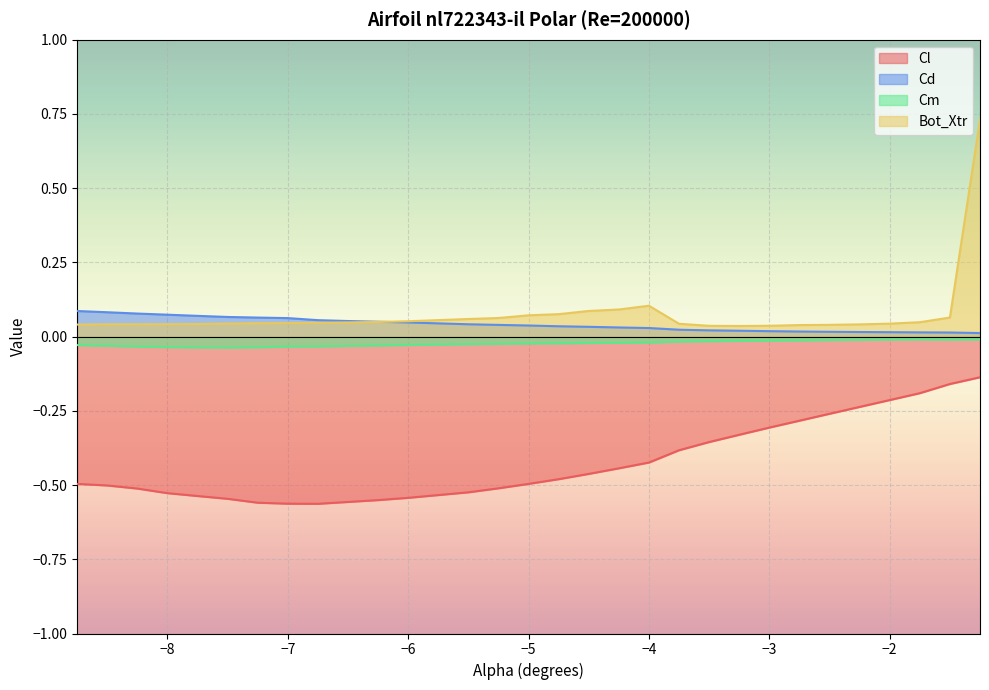

List the series in order of their peak value, lowest first.

Cl, Cm, Cd, Bot_Xtr